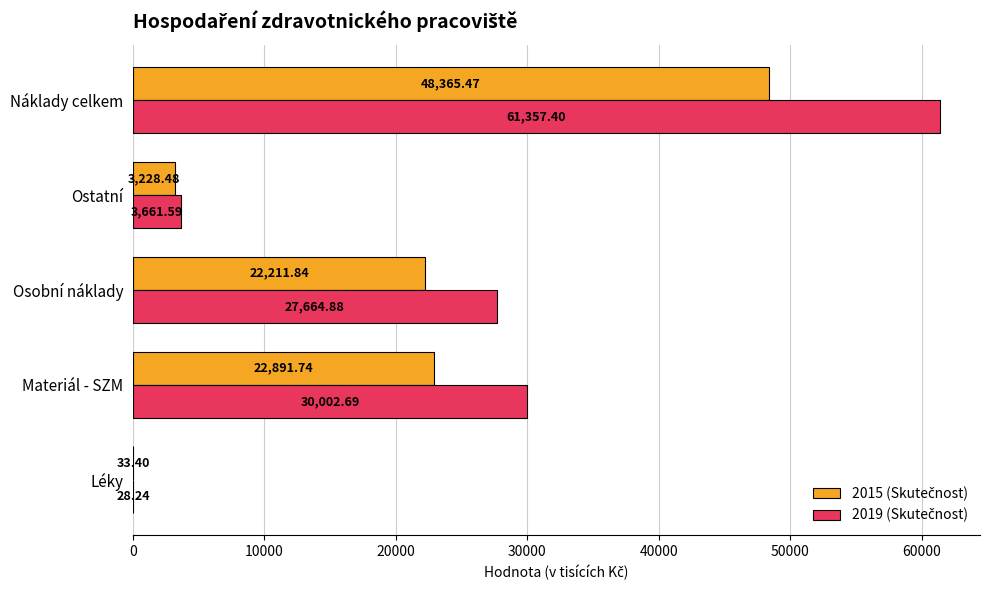

What is the total value across all series at Materiál - SZM?

52894.4